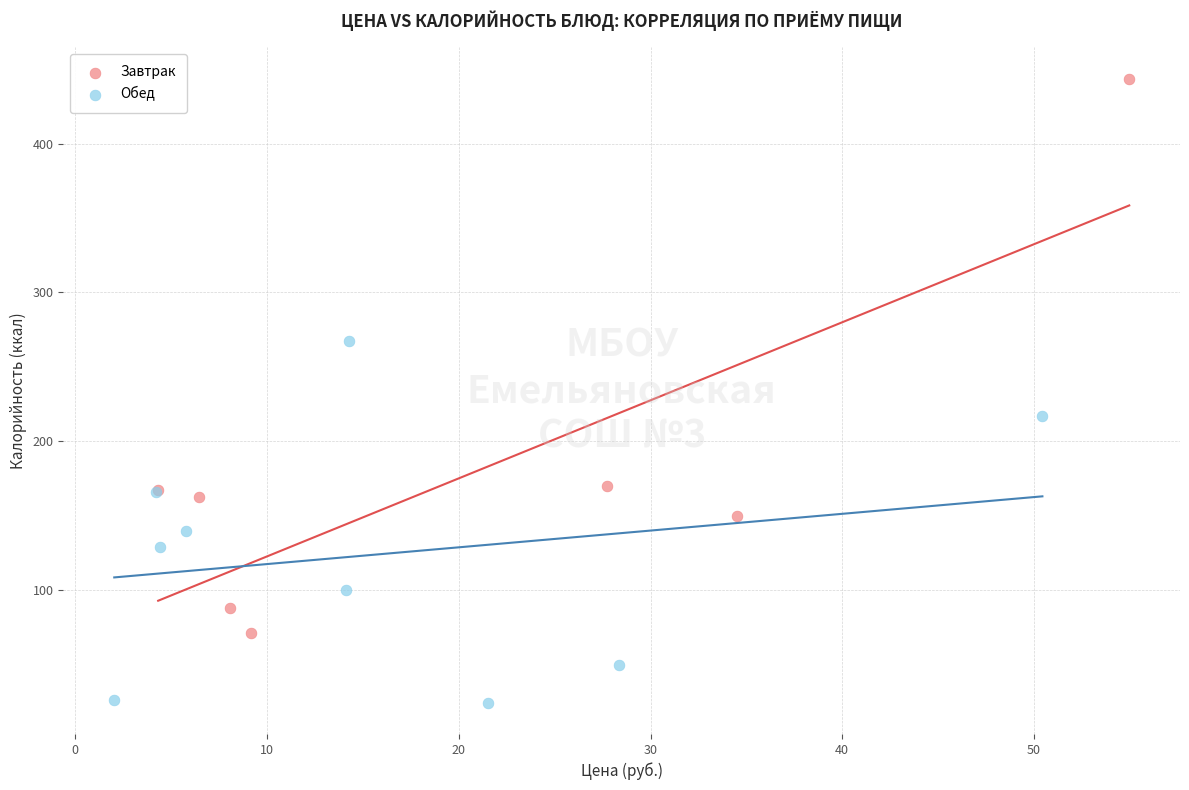

Which series has the widest spread of Y values?

Завтрак